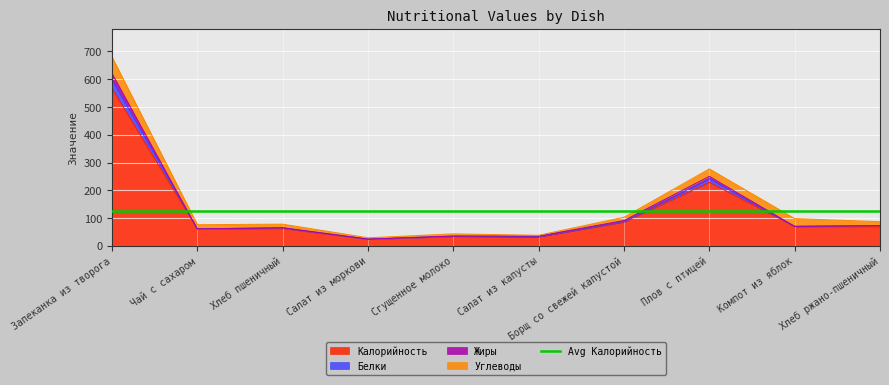

Is it true that Калорийность equals 24 at Салат из моркови?

True